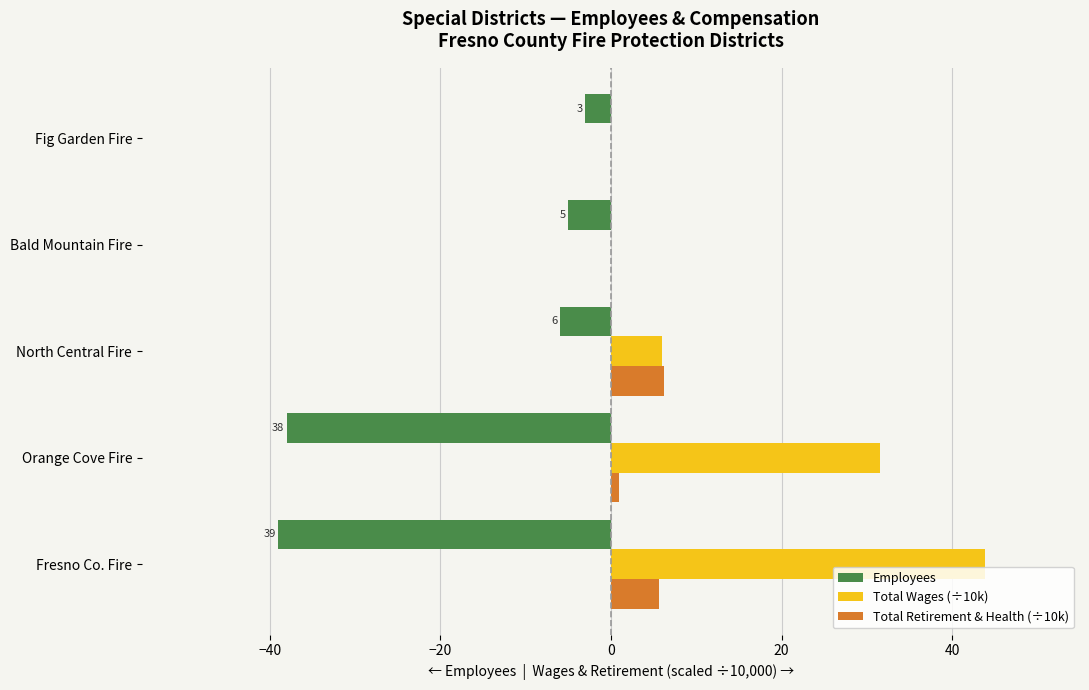

Which series has the largest range (max minus min)?

Total Wages (÷10k)